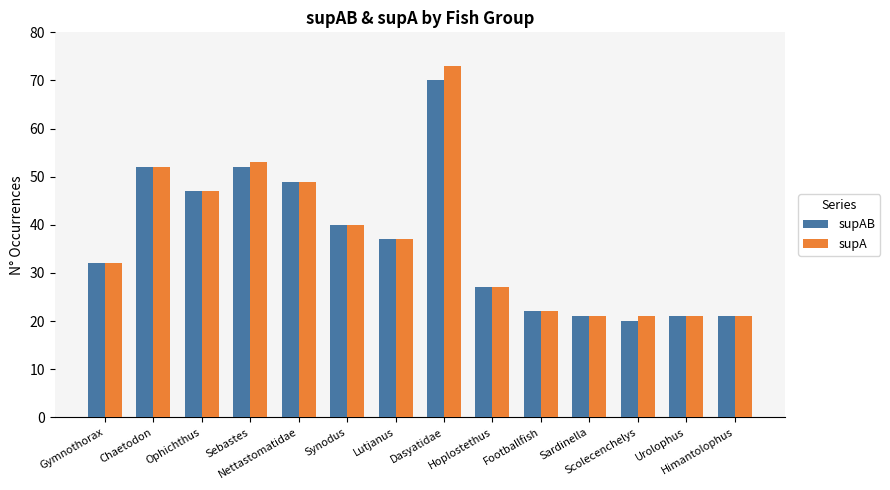

Reading right to left, list all the values displayed in this chart.

supAB: 21	21	20	21	22	27	70	37	40	49	52	47	52	32
supA: 21	21	21	21	22	27	73	37	40	49	53	47	52	32